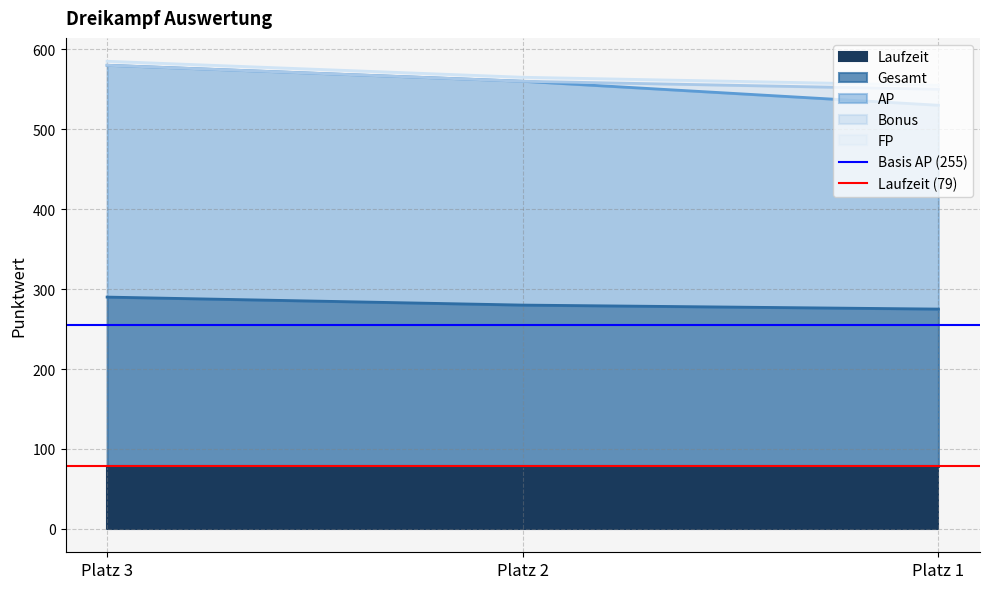

Between Platz 3 and Platz 2, which is larger?

Platz 3